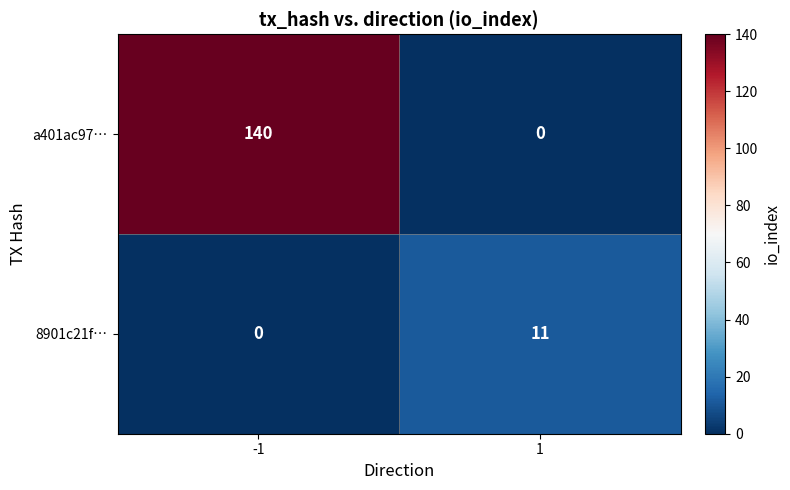

At which category is the sum across all series the highest?

-1